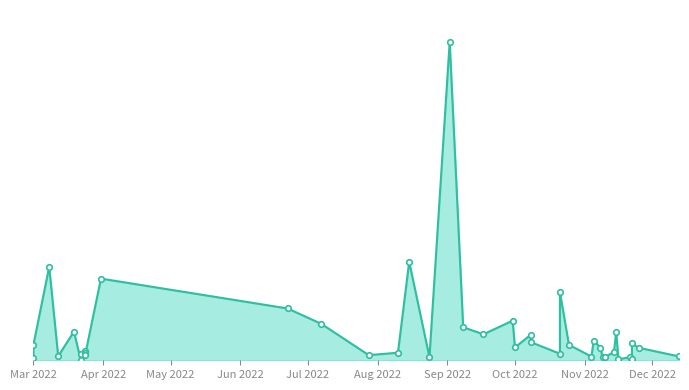

At which label is the value closest to 613538875?

2022-08-15